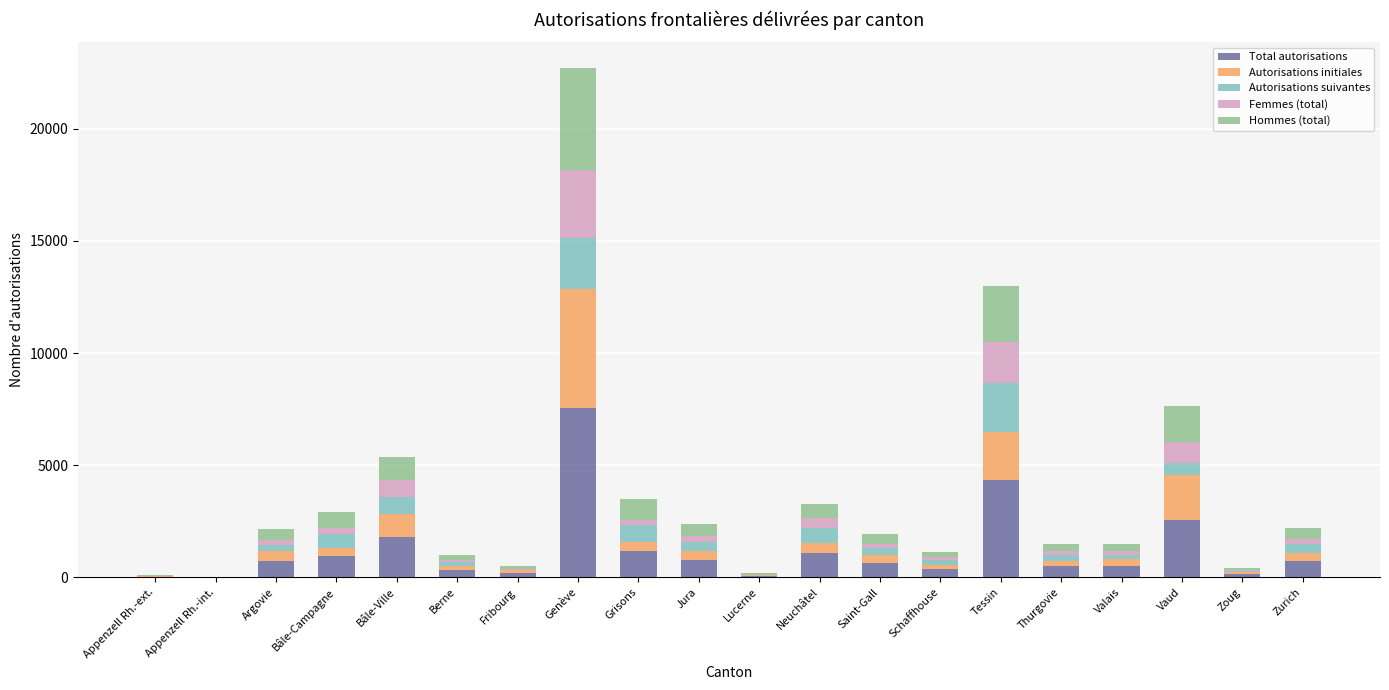

At which label does Total autorisations reach its peak?

Genève